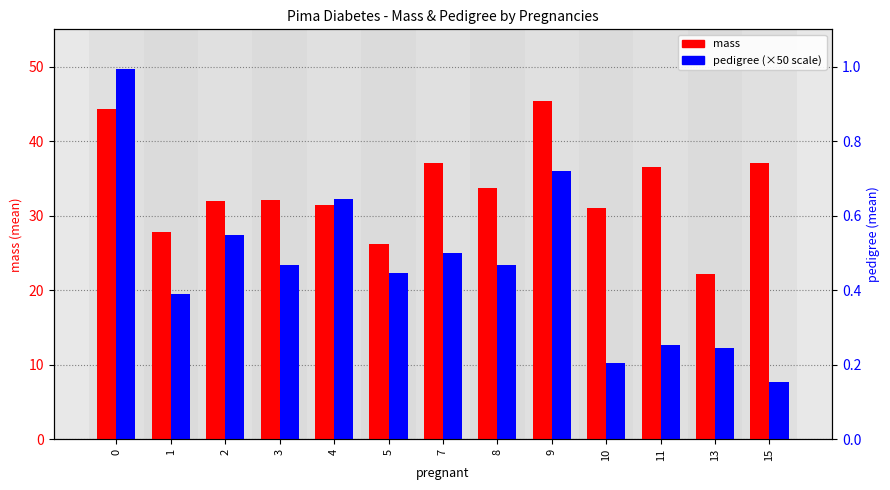

What are all the series names shown in the legend?

mass, pedigree (×50)